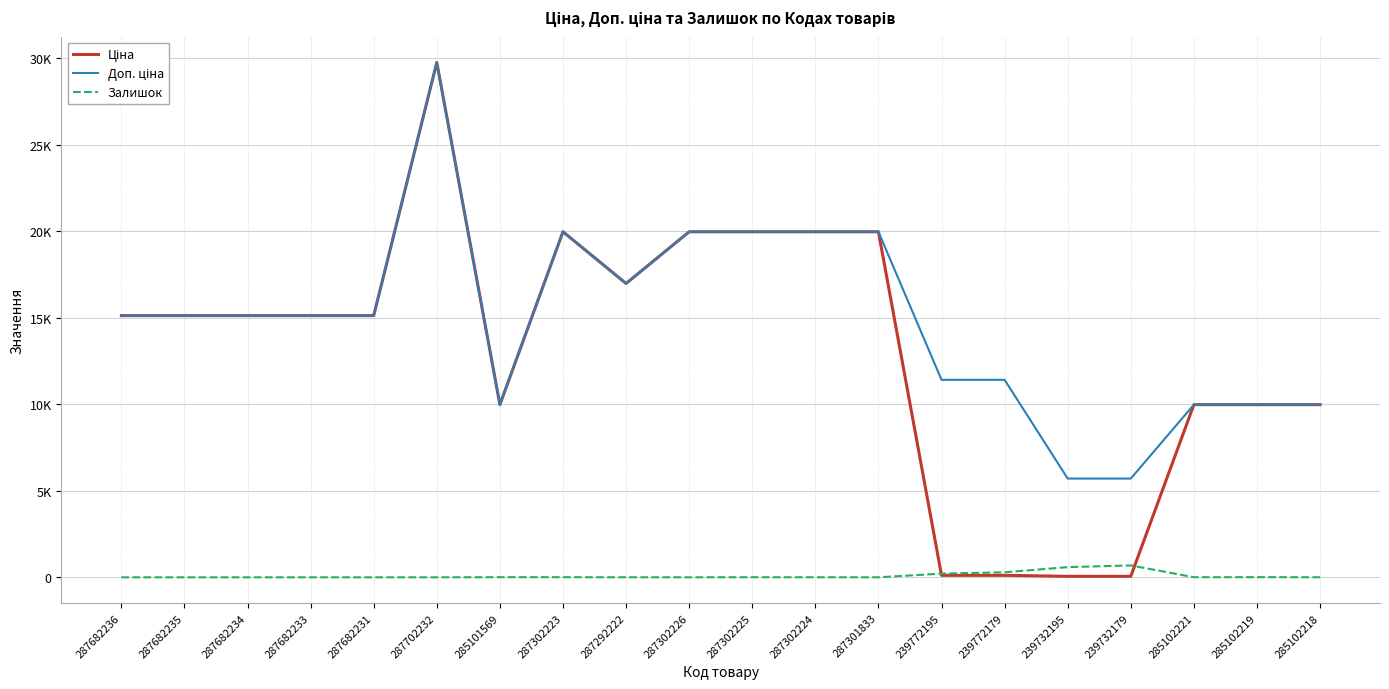

What is the difference between the second highest and minimum values in the Доп. ціна series?

14259.2